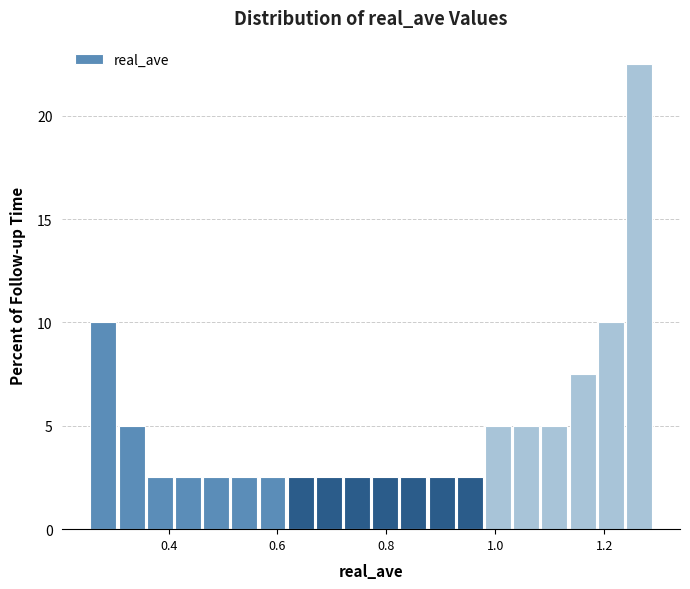

Read against the x-axis, roughly where is the centre of the tallest bar?

1.26